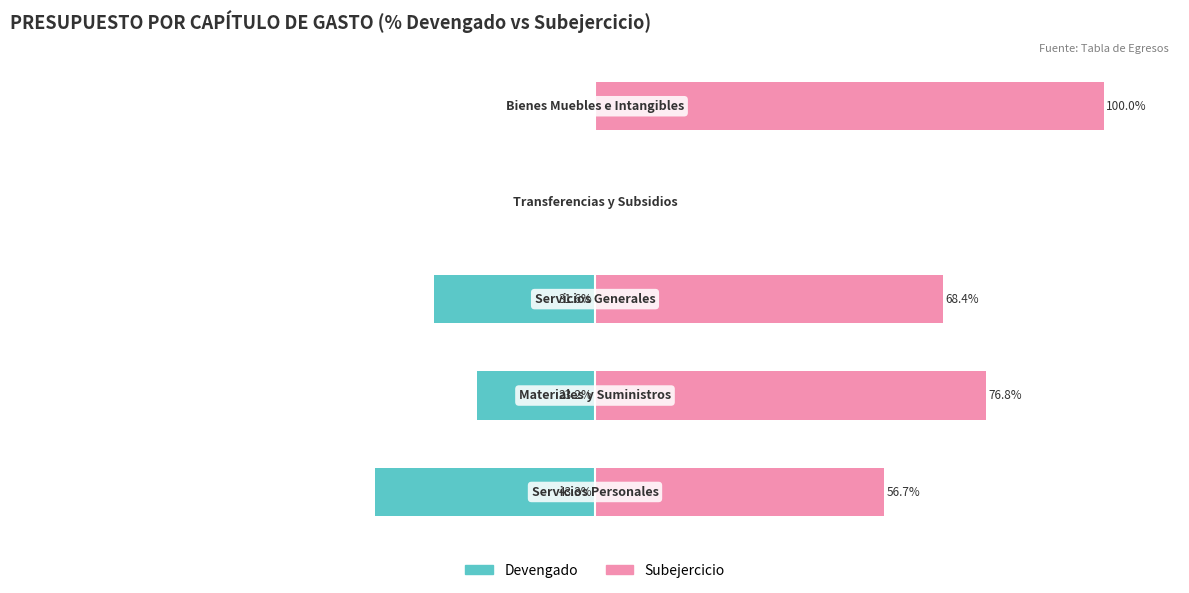

Is it true that Subejercicio equals 56.7 at 0?

True